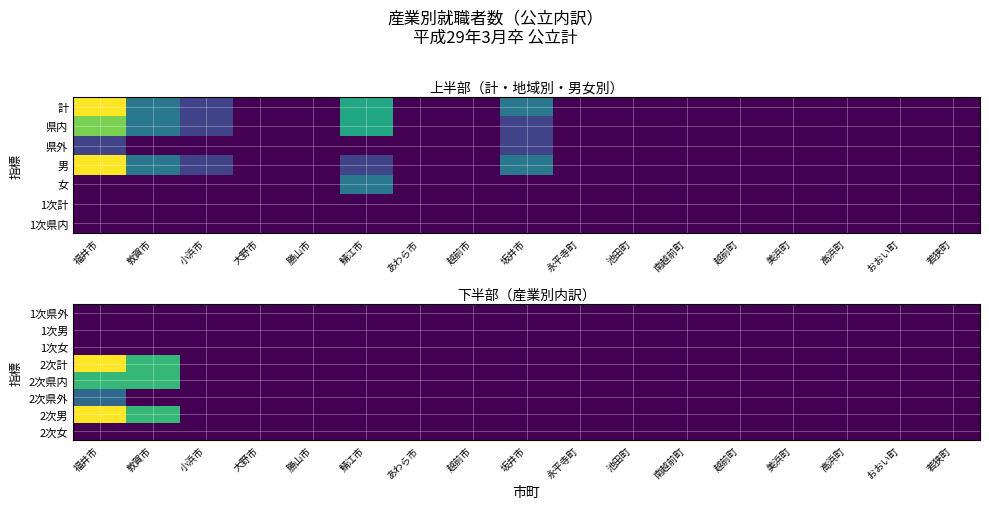

Which series has the largest range (max minus min)?

2次計